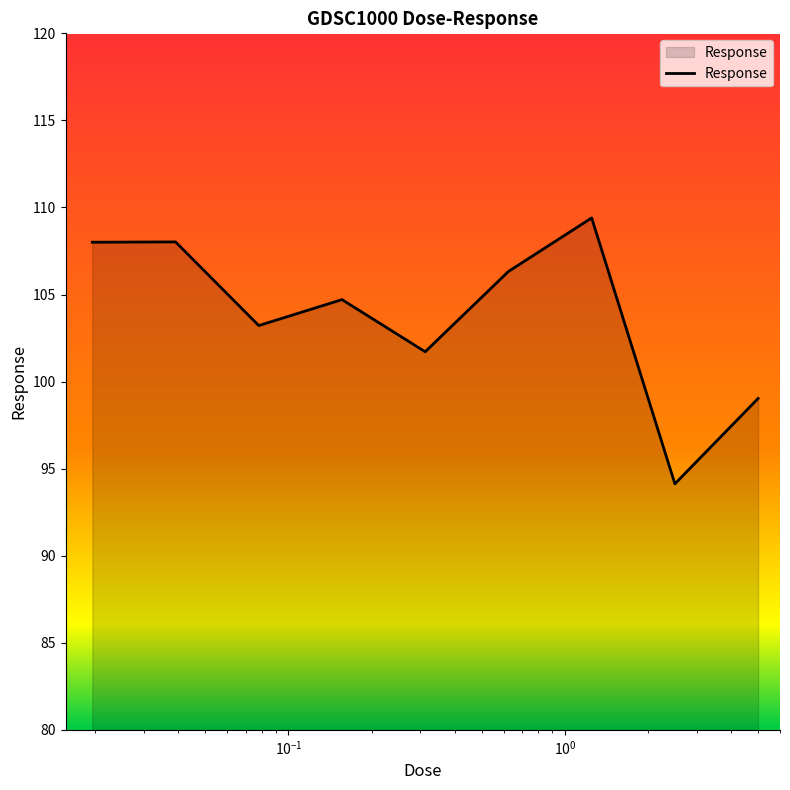

Reading right to left, what are all the values shown in this chart?

99.0	94.1	109.4	106.3	101.7	104.7	103.2	108.0	108.0